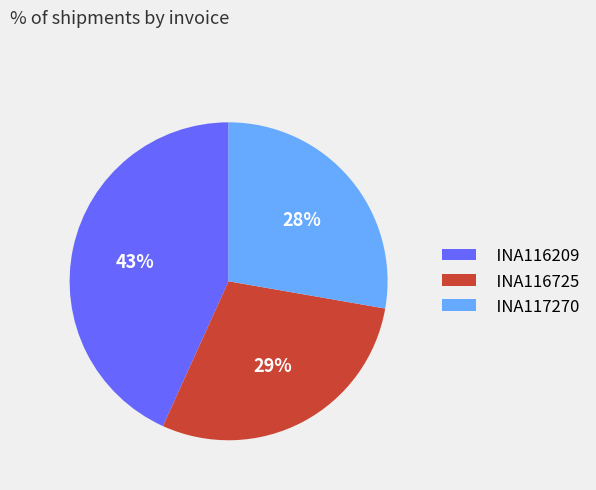

To the nearest percent, what is the combined percentage of INA117270 and INA116209?

71%